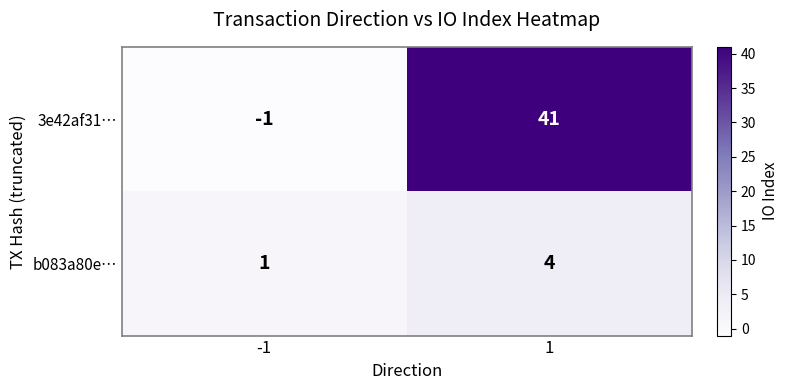

Reading right to left, extract all data points from this chart.

3e42af31…: 41	-1
b083a80e…: 4	1